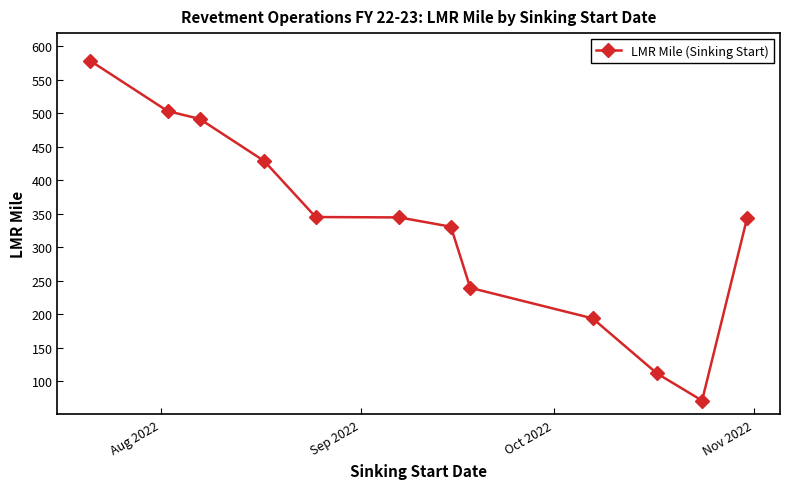

What is the minimum value shown in the chart?

70.7